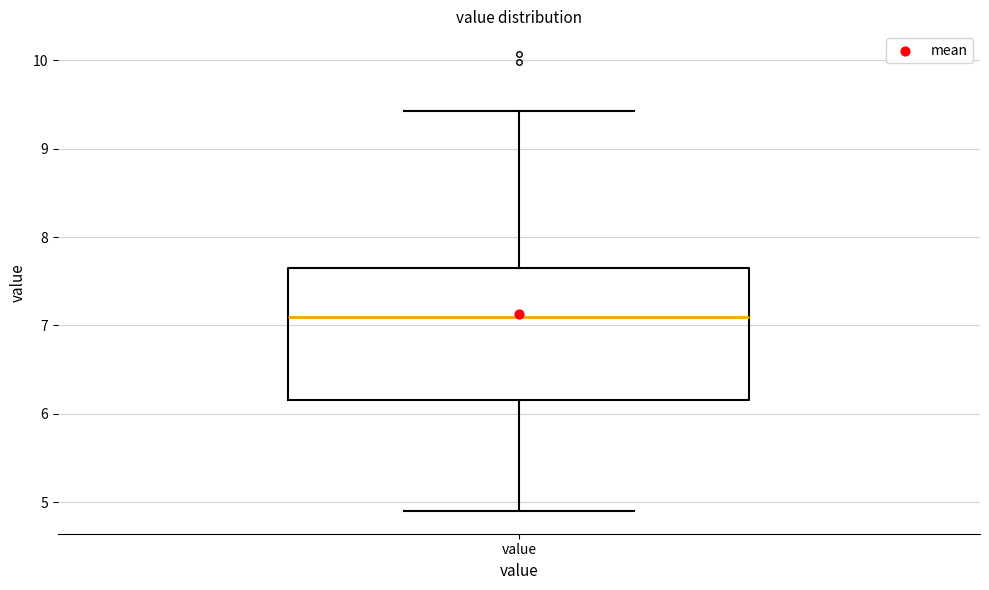

Where does the median line of the box for value sit on the y-axis? The values are not printed on the chart, so give them approximately, as read against the axis.

7.1